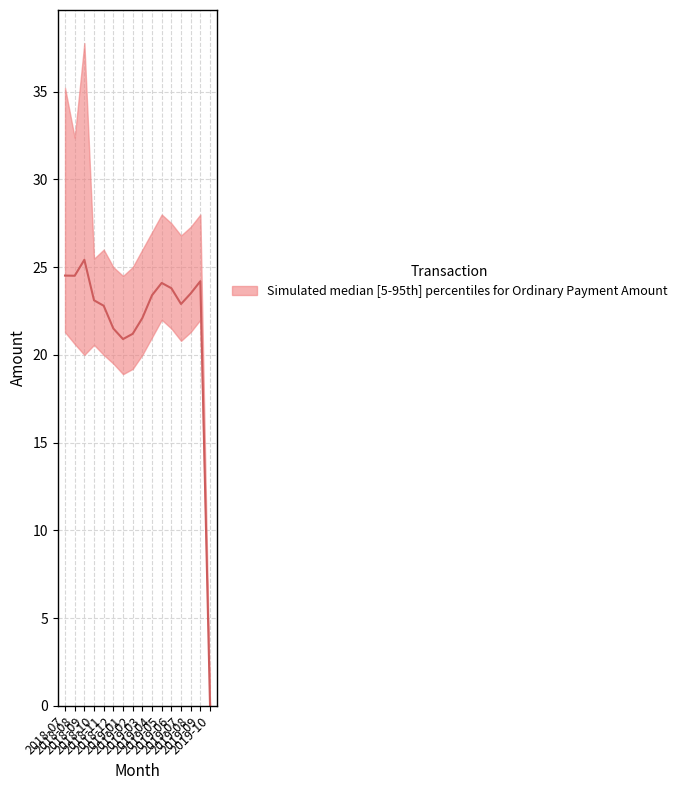

What is the total value across all series at 2019-04?

71.4